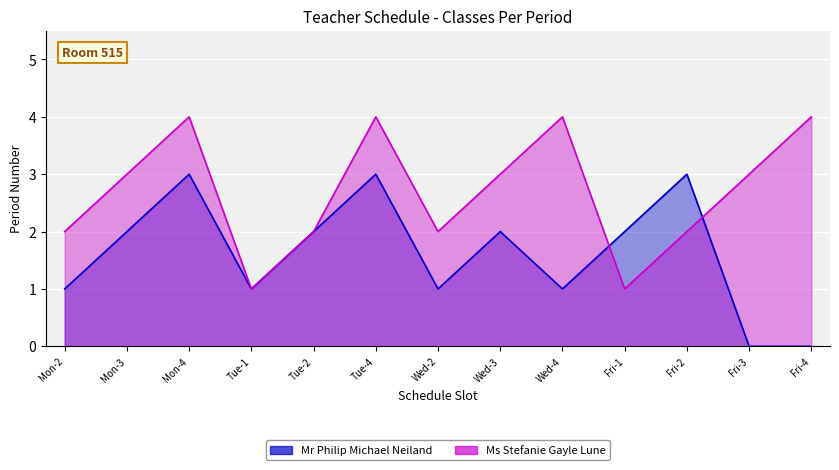

Read the value at Mon-4.

4